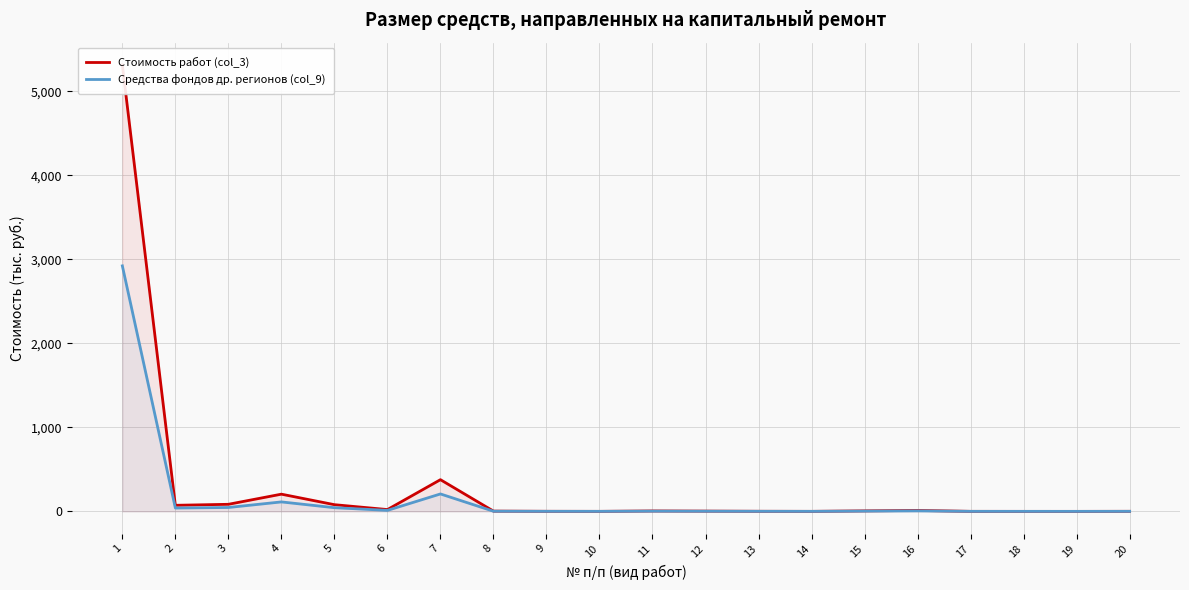

Is the value of Средства фондов др. регионов (col_9) at 2 greater than the value of Стоимость работ (col_3) at 5?

No